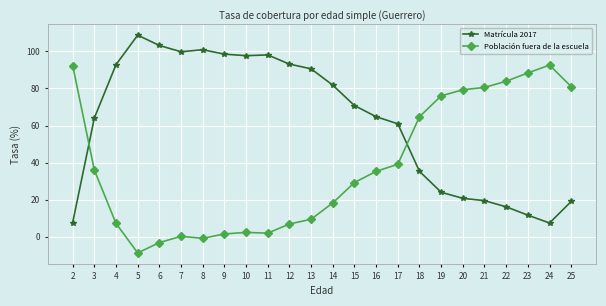

At which label does Matrícula 2017 reach its peak?

5